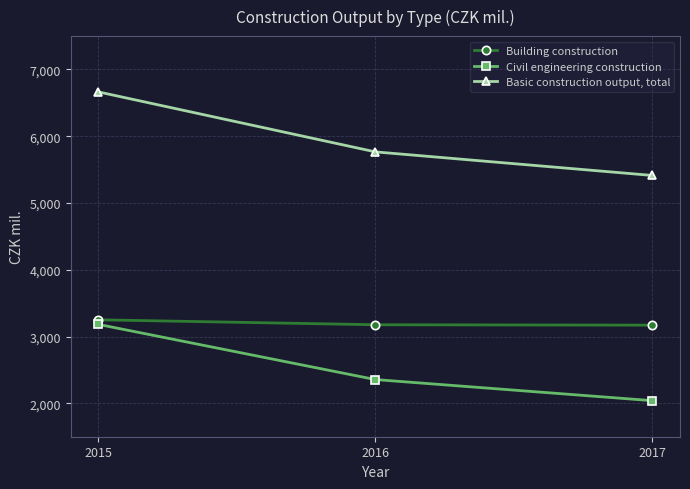

What are all the series names shown in the legend?

Building construction, Civil engineering construction, Basic construction output, total